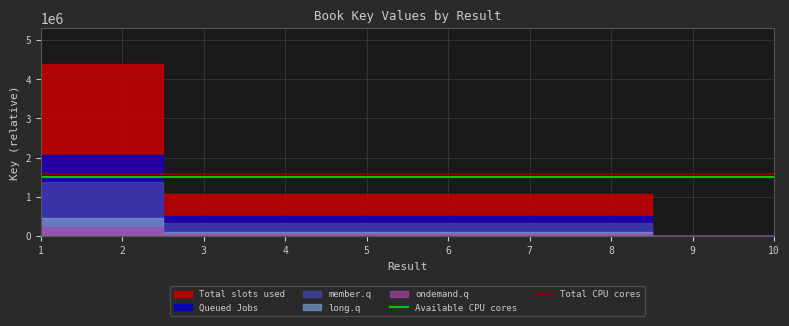

What is the minimum value for Available CPU cores?

1511012.6